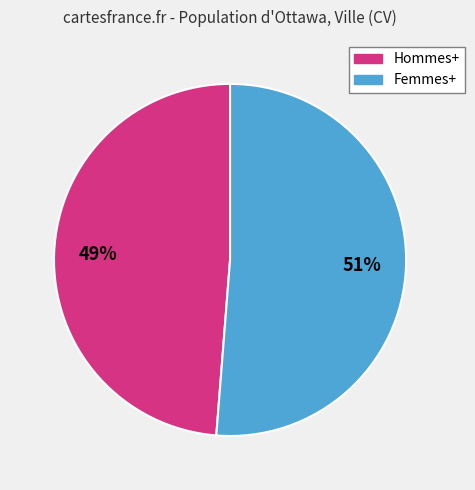

The Hommes+ slice represents 49% of the pie. True or false?

True